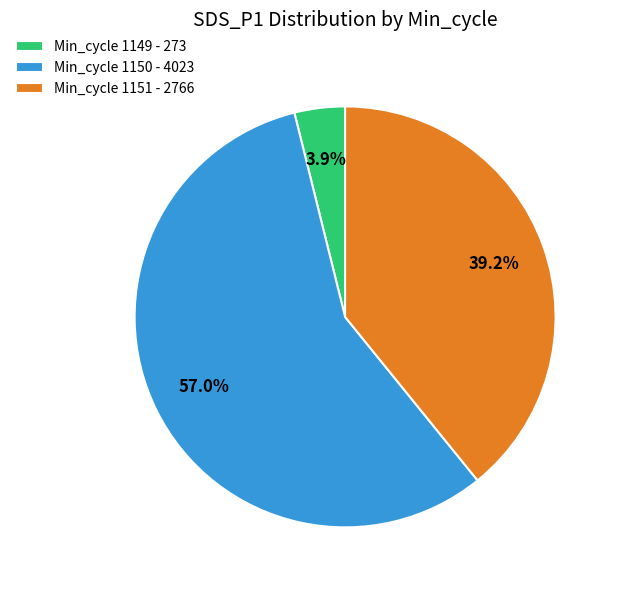

What is the majority slice?

Min_cycle 1150 - 4023